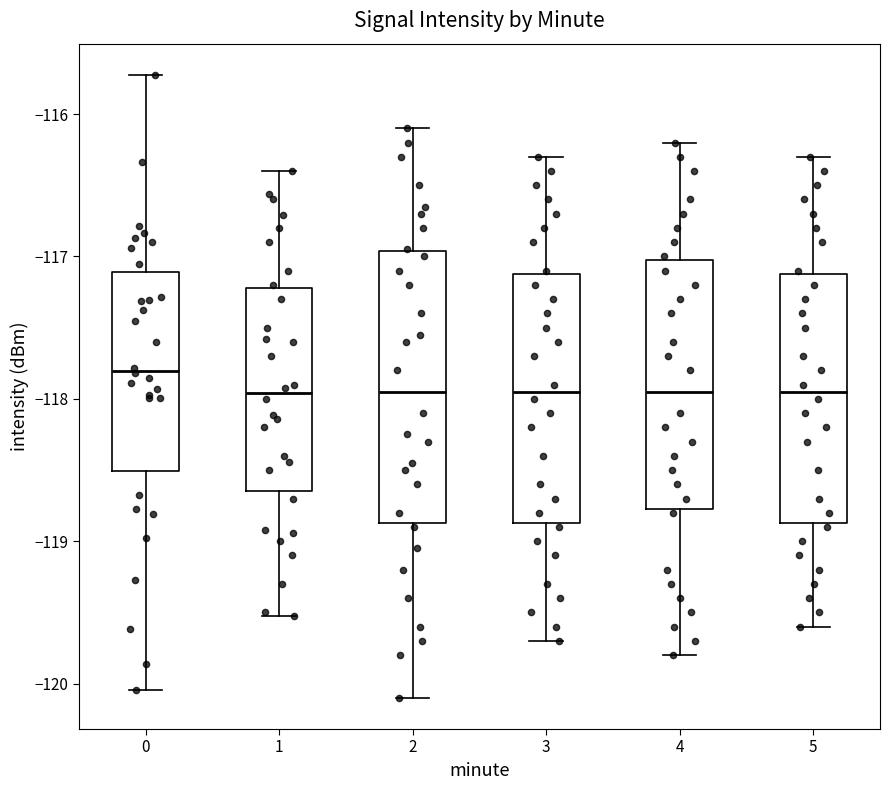

Reading left to right, transcribe this box plot: for each box, give where its median line is, the range the box spans, and where its two whiskers end, as read against the y-axis. The values are not printed on the chart, so give them approximately, as read against the axis.

0: median -117.8, box -118.5 to -117.1, whiskers -120.0 to -115.7
1: median -118.0, box -118.6 to -117.2, whiskers -119.5 to -116.4
2: median -117.9, box -118.9 to -117.0, whiskers -120.1 to -116.1
3: median -117.9, box -118.9 to -117.1, whiskers -119.7 to -116.3
4: median -117.9, box -118.8 to -117.0, whiskers -119.8 to -116.2
5: median -117.9, box -118.9 to -117.1, whiskers -119.6 to -116.3